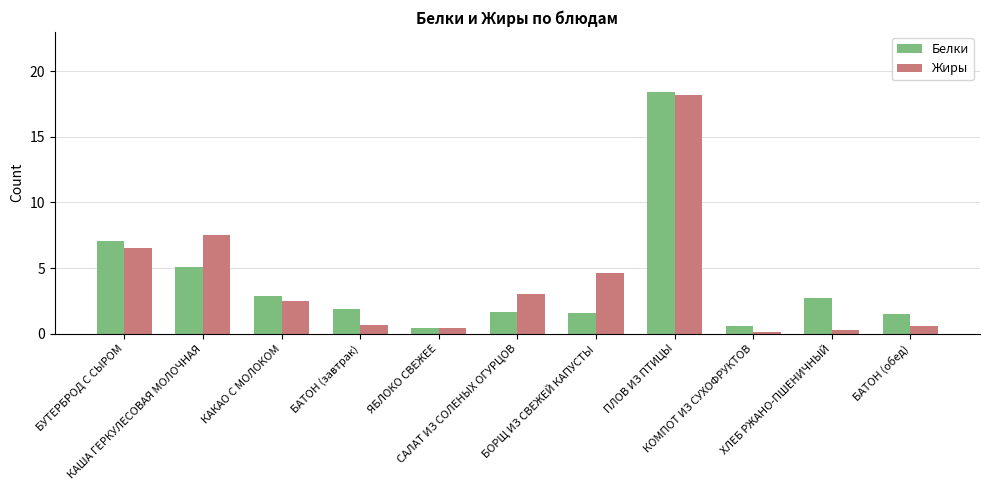

What is the average value of the Жиры series?

4.0